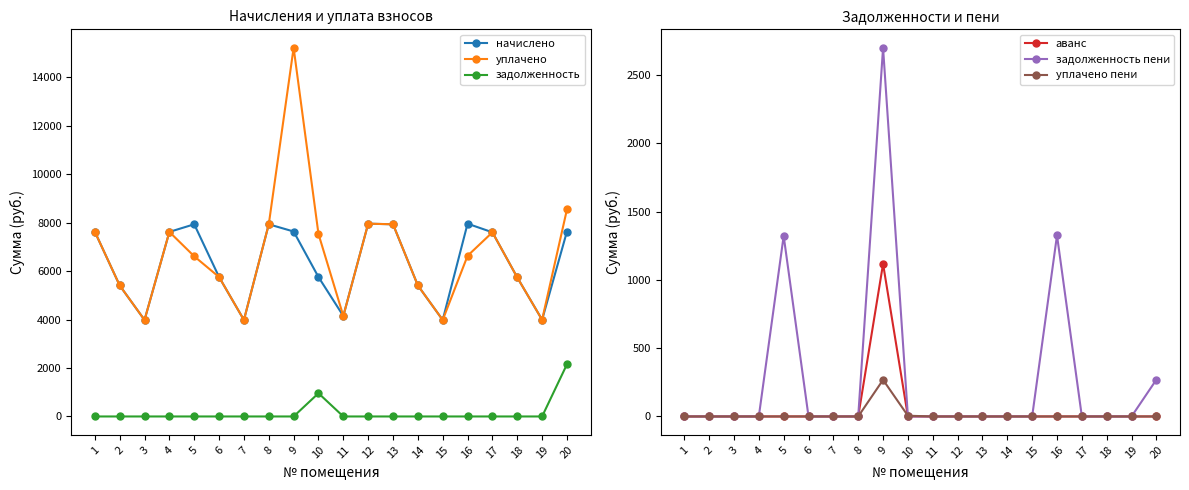

Which series has the largest range (max minus min)?

уплачено